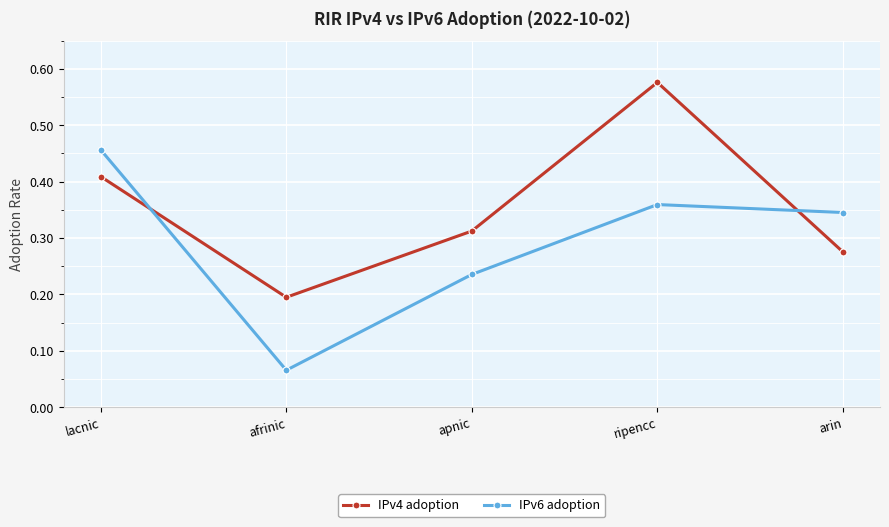

Which category has the highest value in the IPv6 adoption series?

lacnic